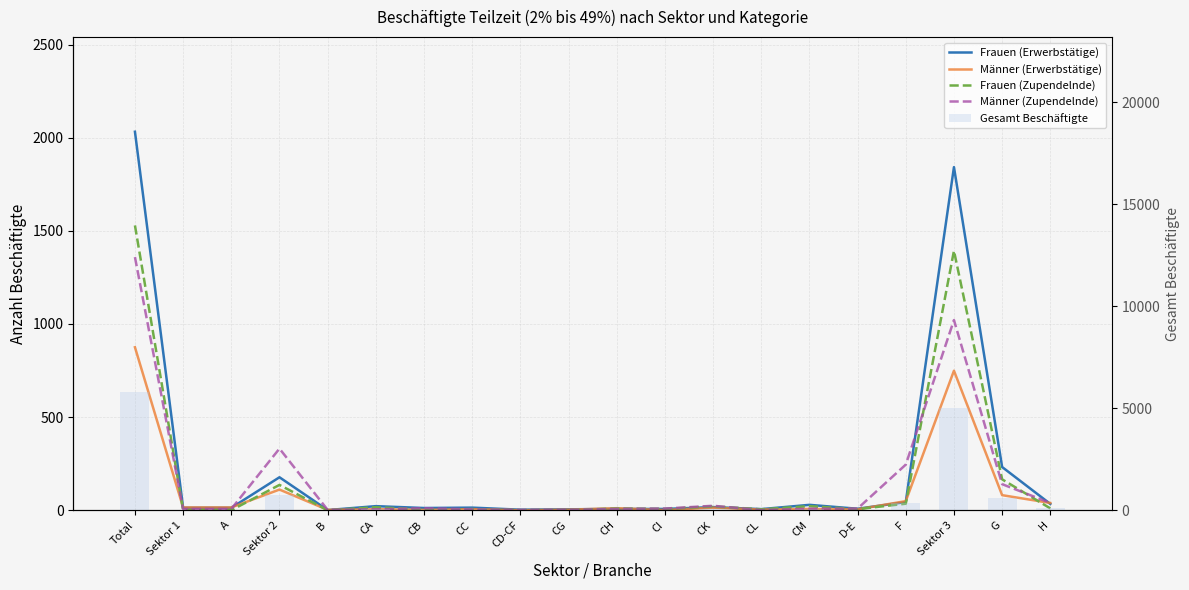

List the labels in order of Männer (Zupendelnde) value, smallest first.

CL, B, CD-CF, CG, CA, CC, Sektor 1, A, CH, CM, CI, D-E, CB, CK, H, G, F, Sektor 2, Sektor 3, Total